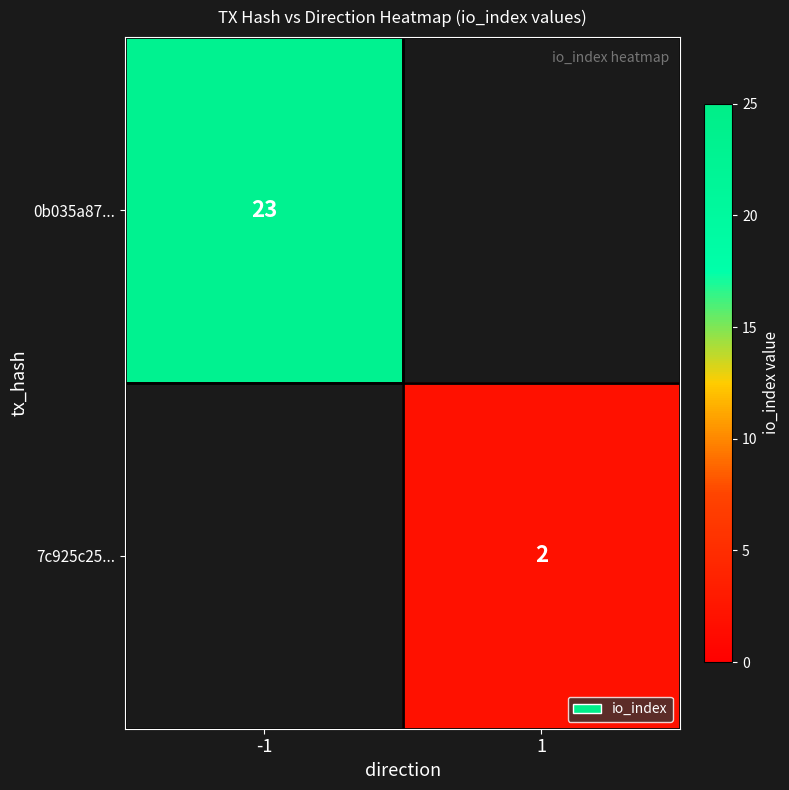

The 7c925c25... series shows 3 at 1. True or false?

False